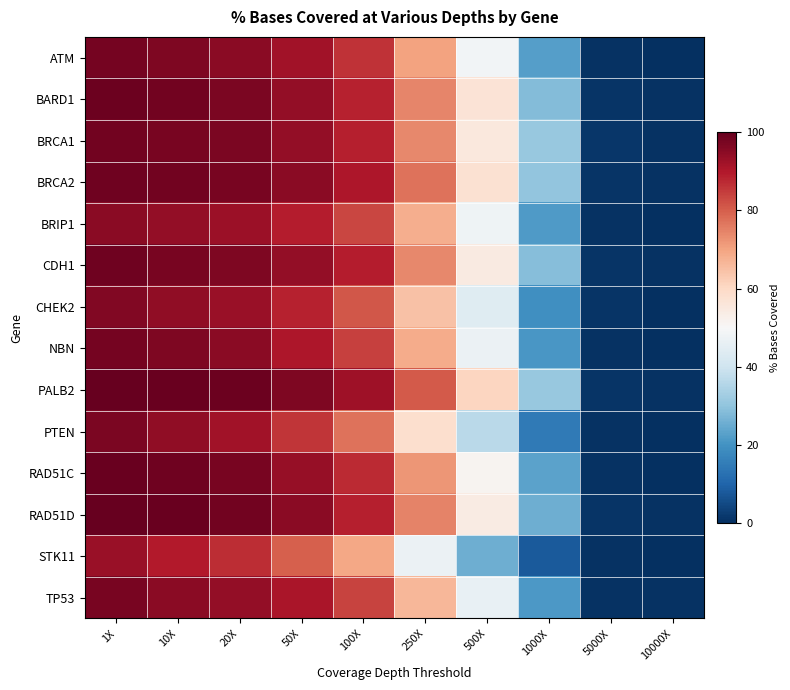

Which series changed the most between 250X and 10000X?

PALB2